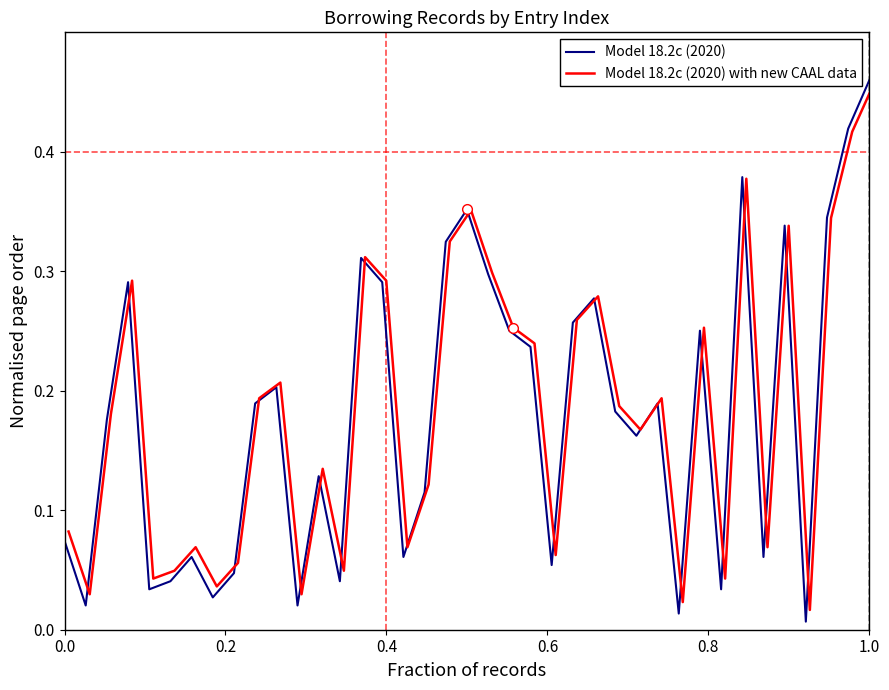

What is the value of the Model 18.2c (2020) point at the 26th from the left?

0.3